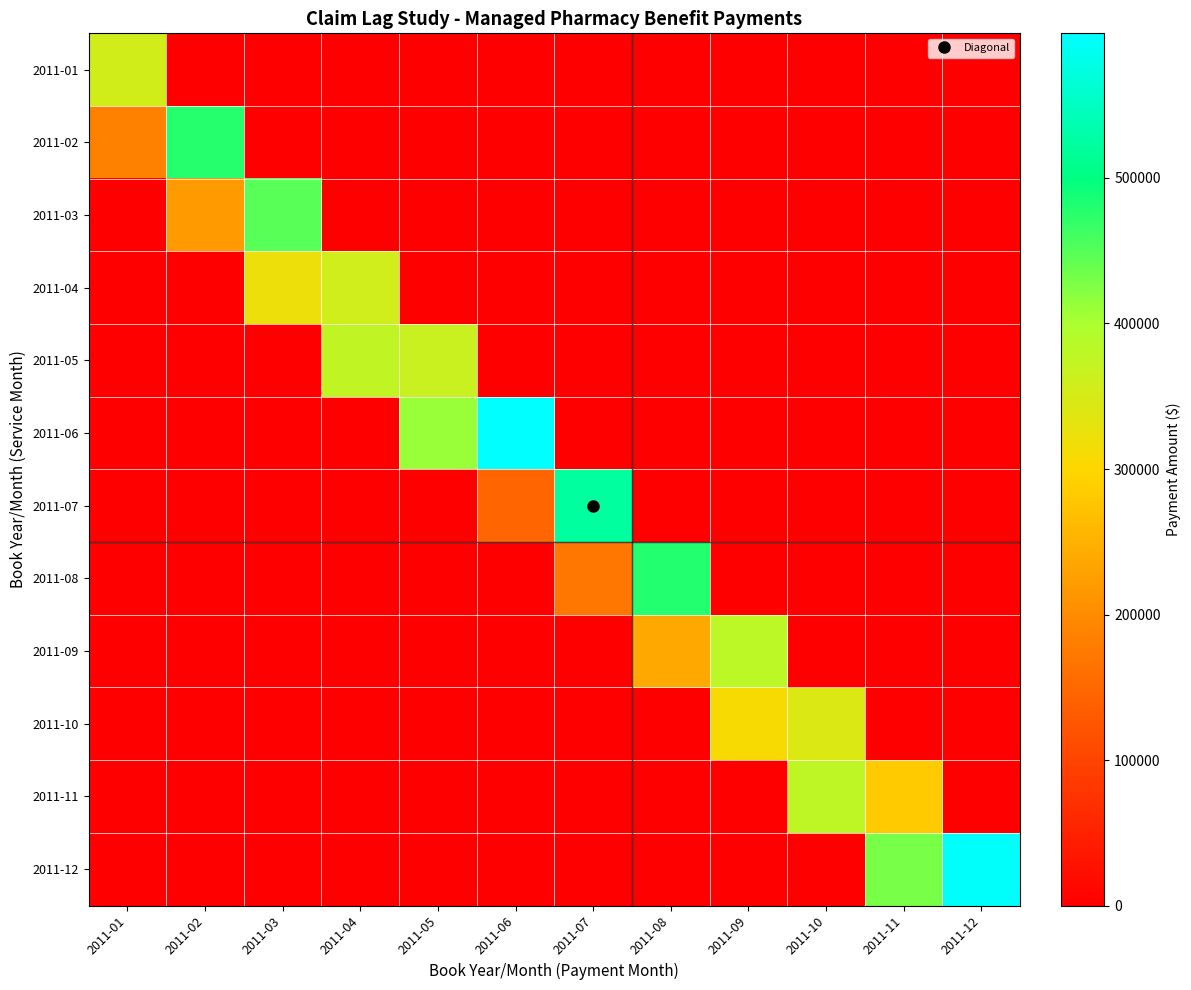

Reading left to right, what are all the values shown in this chart?

2011-01: 2011-01=355107.1	2011-02=0.0	2011-03=0.0	2011-04=0.0	2011-05=0.0	2011-06=0.0	2011-07=0.0	2011-08=0.0	2011-09=0.0	2011-10=0.0	2011-11=0.0	2011-12=0.0
2011-02: 2011-01=186862.0	2011-02=475781.3	2011-03=0.0	2011-04=0.0	2011-05=0.0	2011-06=0.0	2011-07=0.0	2011-08=0.0	2011-09=0.0	2011-10=0.0	2011-11=0.0	2011-12=0.0
2011-03: 2011-01=-255.0	2011-02=222428.8	2011-03=449349.0	2011-04=0.0	2011-05=0.0	2011-06=0.0	2011-07=0.0	2011-08=0.0	2011-09=0.0	2011-10=0.0	2011-11=0.0	2011-12=0.0
2011-04: 2011-01=126.1	2011-02=-95.2	2011-03=321603.3	2011-04=356040.0	2011-05=0.0	2011-06=0.0	2011-07=0.0	2011-08=0.0	2011-09=0.0	2011-10=0.0	2011-11=0.0	2011-12=0.0
2011-05: 2011-01=-17.1	2011-02=80.1	2011-03=2023.6	2011-04=374700.4	2011-05=365747.7	2011-06=0.0	2011-07=0.0	2011-08=0.0	2011-09=0.0	2011-10=0.0	2011-11=0.0	2011-12=0.0
2011-06: 2011-01=1408.2	2011-02=1124.0	2011-03=709.4	2011-04=187.3	2011-05=411484.1	2011-06=599416.2	2011-07=0.0	2011-08=0.0	2011-09=0.0	2011-10=0.0	2011-11=0.0	2011-12=0.0
2011-07: 2011-01=644.5	2011-02=634.5	2011-03=768.8	2011-04=602.5	2011-05=480.5	2011-06=145595.6	2011-07=523032.9	2011-08=0.0	2011-09=0.0	2011-10=0.0	2011-11=0.0	2011-12=0.0
2011-08: 2011-01=0.0	2011-02=35.9	2011-03=140.1	2011-04=0.0	2011-05=0.0	2011-06=264.8	2011-07=168683.1	2011-08=479315.2	2011-09=0.0	2011-10=0.0	2011-11=0.0	2011-12=0.0
2011-09: 2011-01=0.0	2011-02=0.0	2011-03=0.0	2011-04=0.0	2011-05=72.2	2011-06=204.8	2011-07=967.3	2011-08=238426.7	2011-09=381164.8	2011-10=0.0	2011-11=0.0	2011-12=0.0
2011-10: 2011-01=5.8	2011-02=9.2	2011-03=17.9	2011-04=14.5	2011-05=20.0	2011-06=30.4	2011-07=183.8	2011-08=772.5	2011-09=307242.4	2011-10=343927.4	2011-11=0.0	2011-12=0.0
2011-11: 2011-01=-83.8	2011-02=0.0	2011-03=0.0	2011-04=0.0	2011-05=0.0	2011-06=17.2	2011-07=0.0	2011-08=0.0	2011-09=-24.6	2011-10=377420.8	2011-11=284355.6	2011-12=0.0
2011-12: 2011-01=3.5	2011-02=0.0	2011-03=1.6	2011-04=0.1	2011-05=0.0	2011-06=0.0	2011-07=9.3	2011-08=39.0	2011-09=0.0	2011-10=-498.4	2011-11=428745.5	2011-12=596246.6